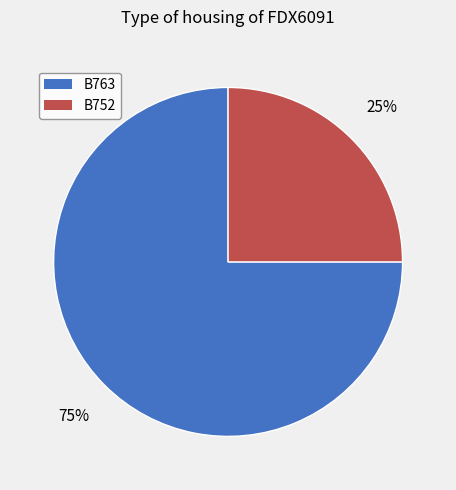

Between B763 and B752, which is larger?

B763